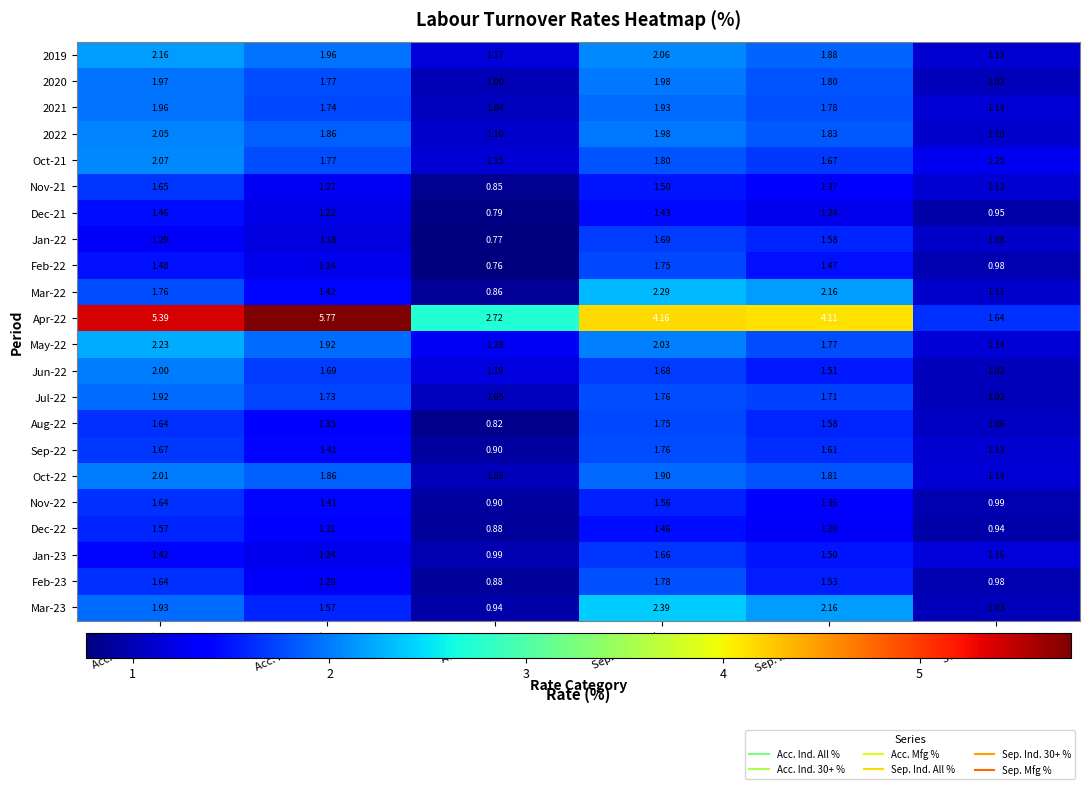

Which category has the highest value in the 2021 series?

Acc. Ind. All %